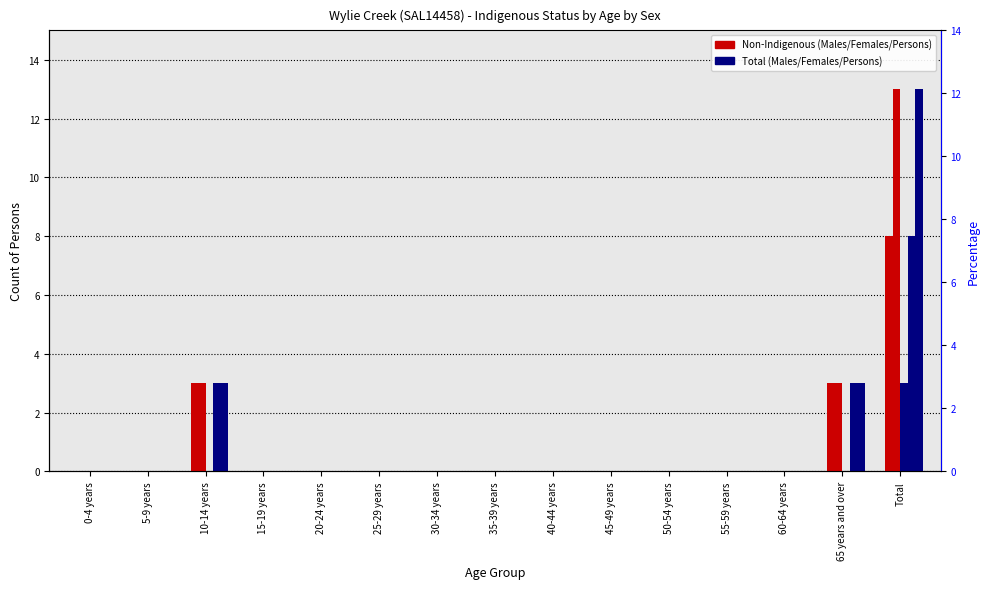

Rank the series by their maximum value, from highest to lowest.

Non-Indigenous Persons, Total Persons, Non-Indigenous Females, Total Females, Total Males, Non-Indigenous Males